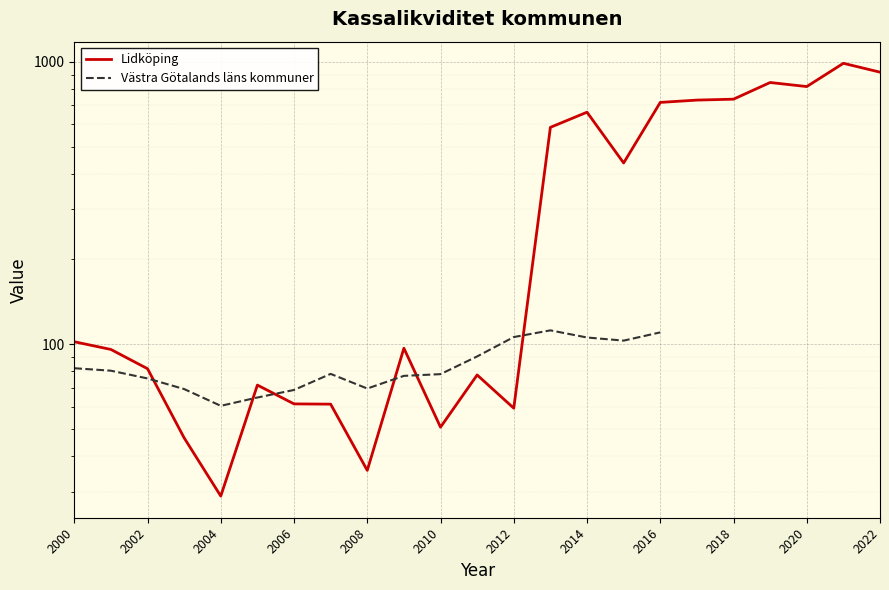

What is the approximate value at 2007?

61.2